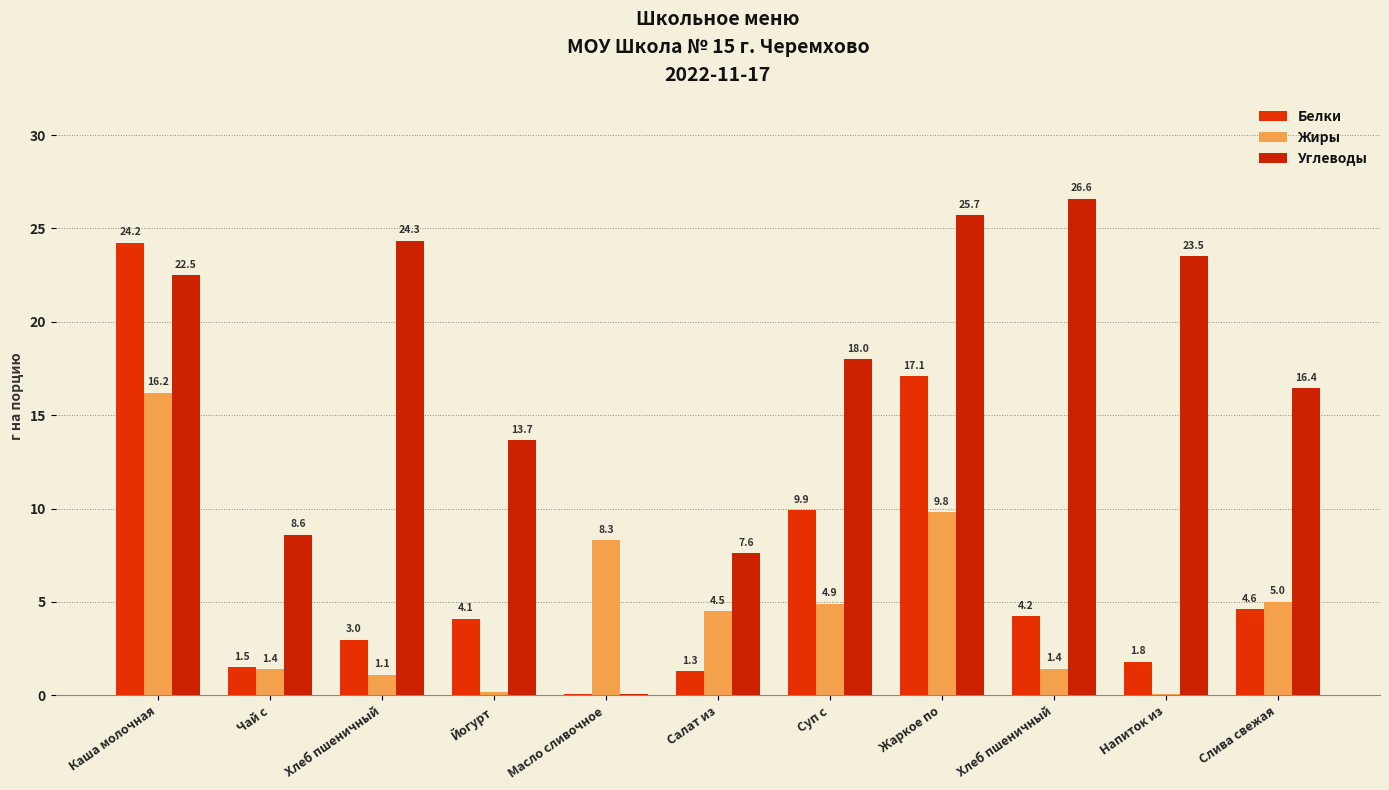

At which category is the sum across all series the highest?

Каша молочная